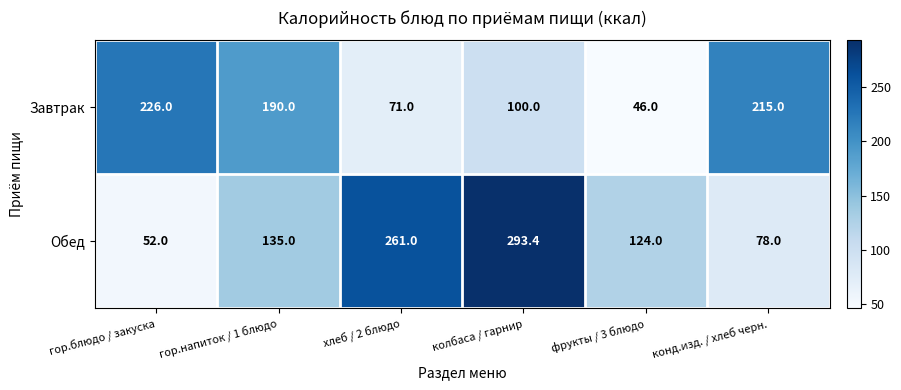

Is it true that Завтрак equals 173.4 at колбаса / гарнир?

False